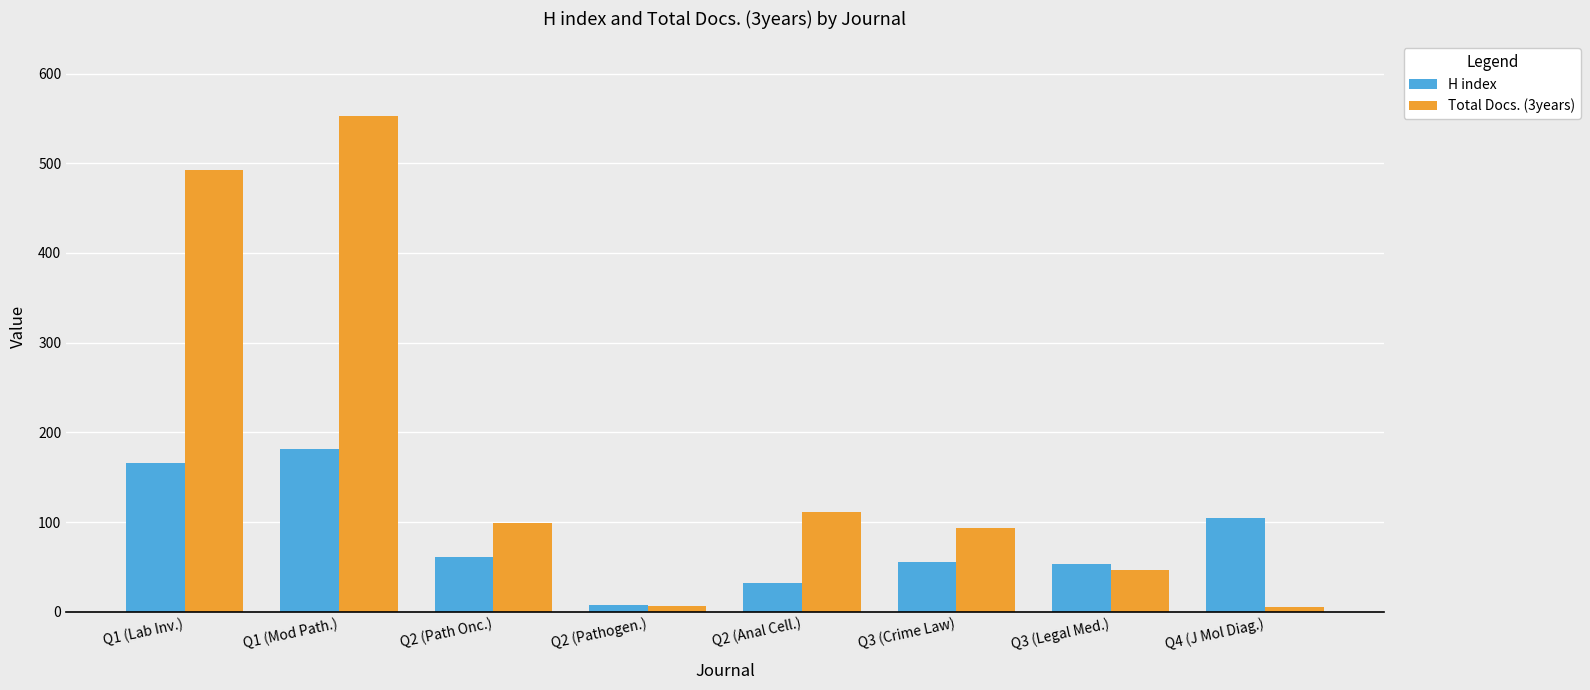

Which series has the widest spread of values?

Total Docs. (3years)